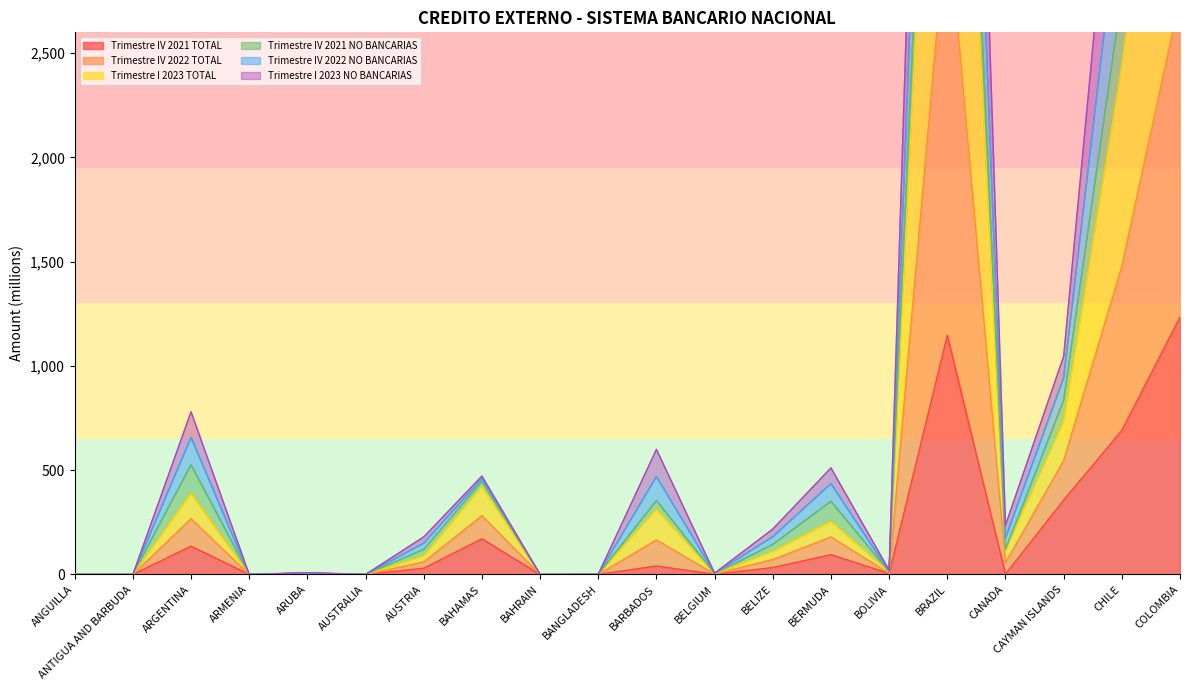

What is the label of the 12th point from the right?

BAHRAIN